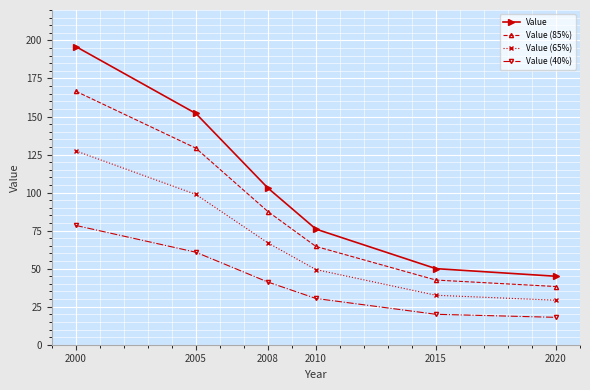

Which series has the largest range (max minus min)?

Value